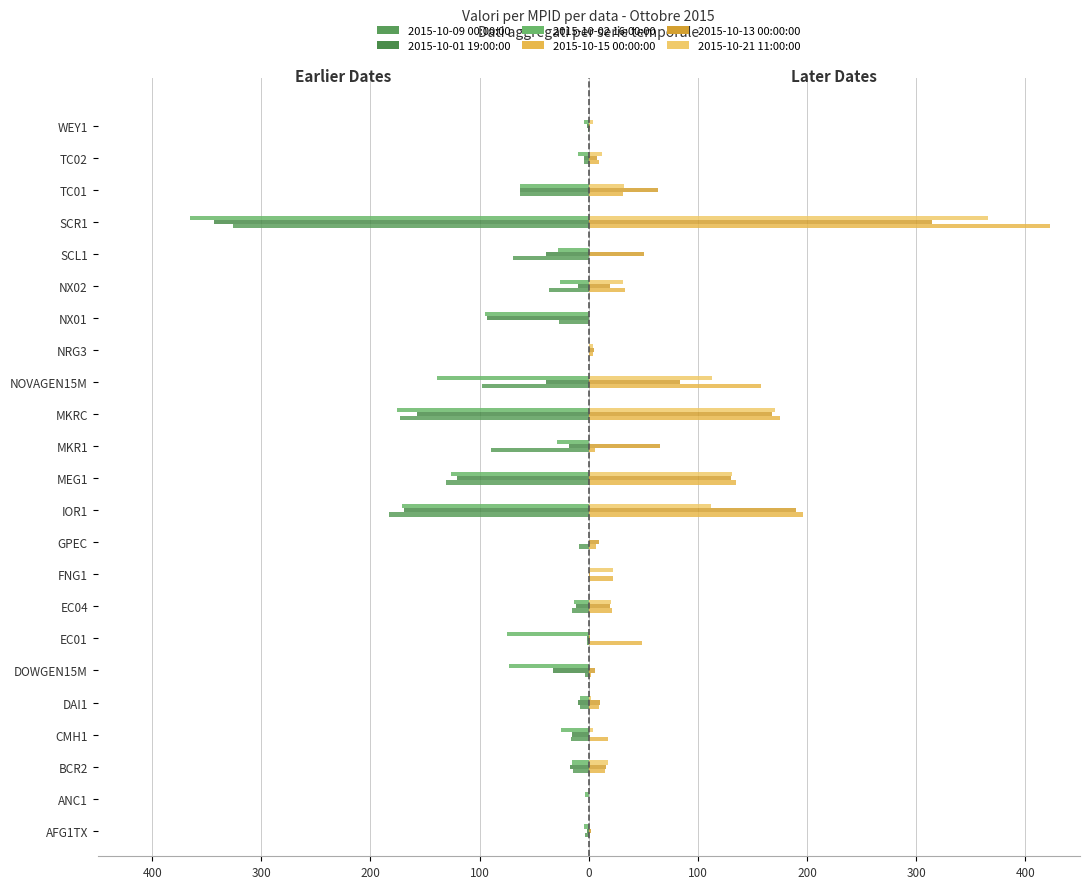

What are all the series names shown in the legend?

2015-10-09 00:00:00, 2015-10-01 19:00:00, 2015-10-02 16:00:00, 2015-10-15 00:00:00, 2015-10-13 00:00:00, 2015-10-21 11:00:00